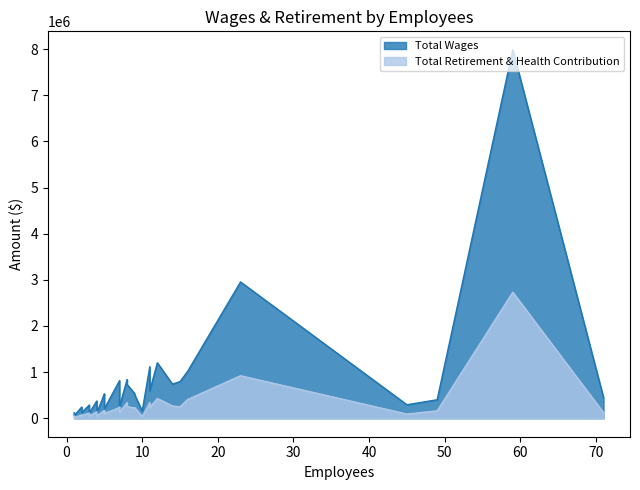

True or false: Total Wages and Total Retirement & Health Contribution cross at least once.

False